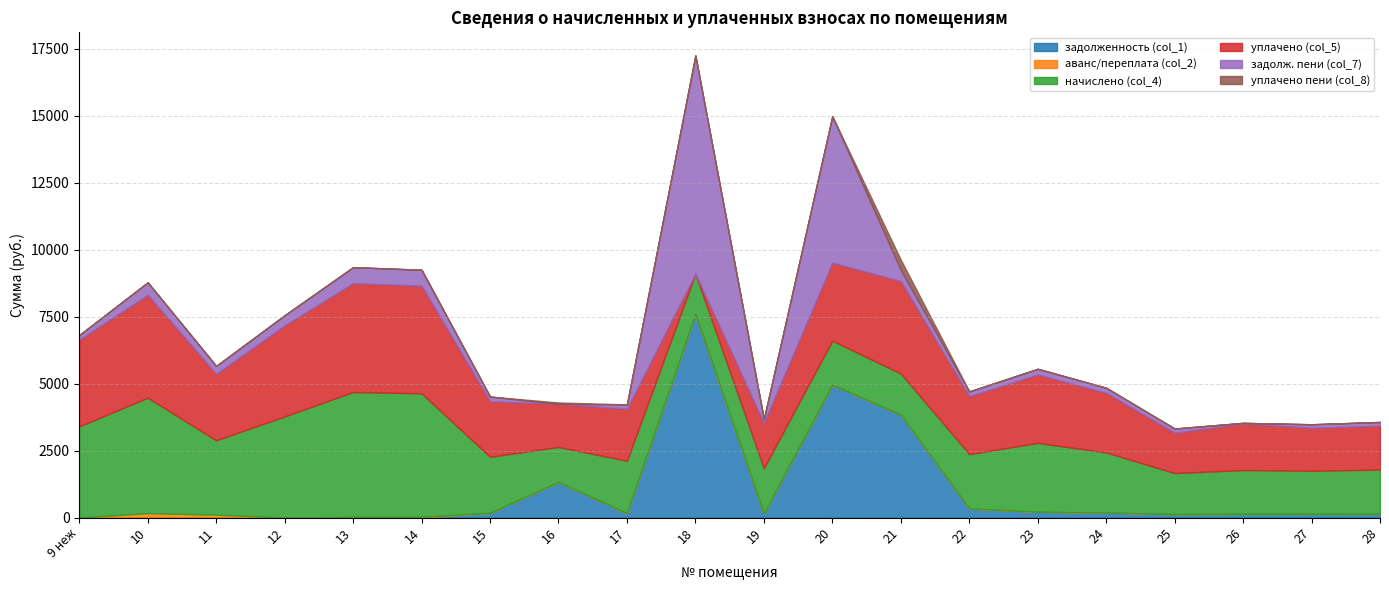

Where is задолж. пени (col_7) nearest to the value 4074?

20